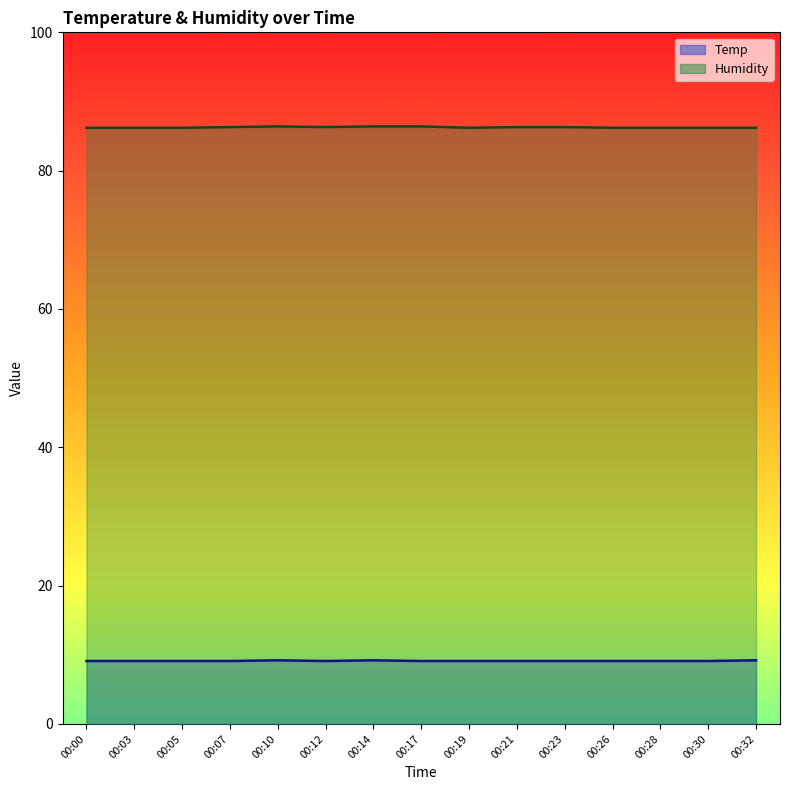

What is the spread (max minus min) of values at 00:21?

77.2